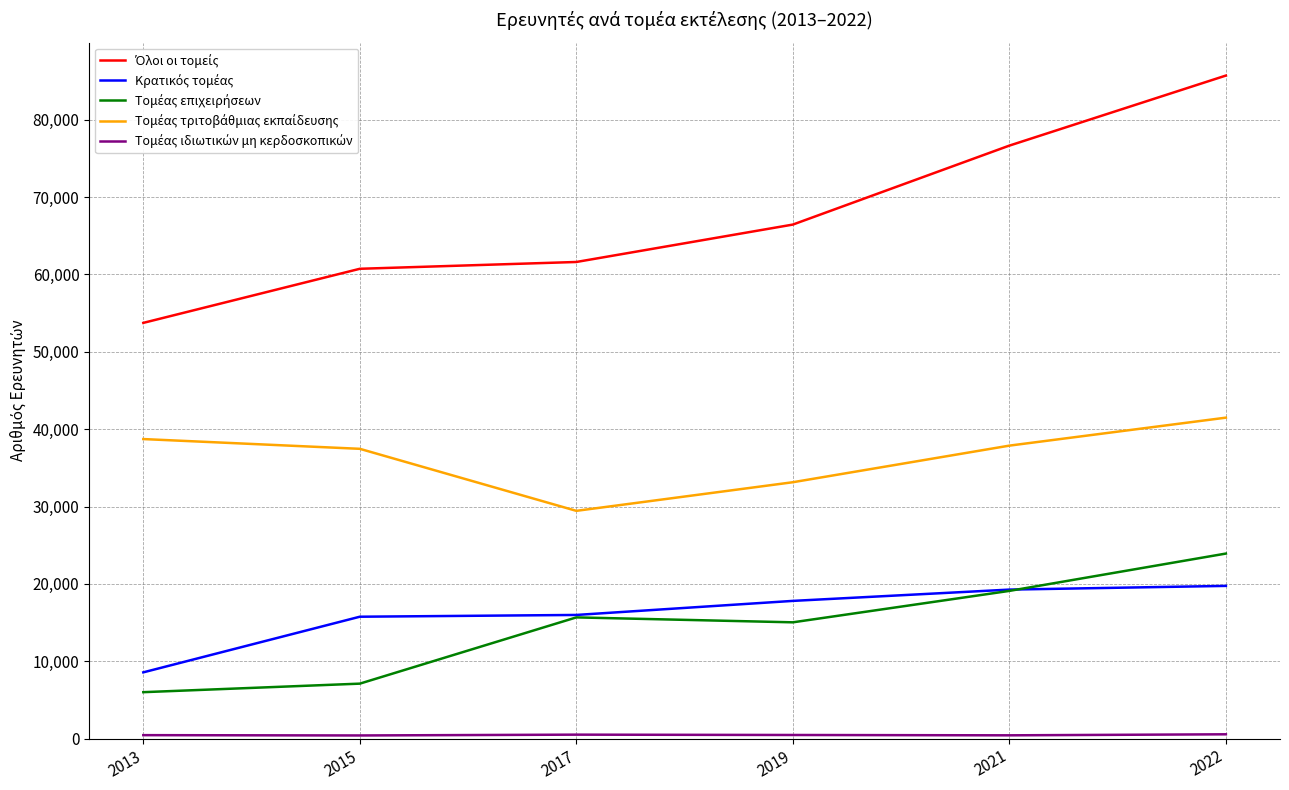

At which category is the sum across all series the highest?

2022